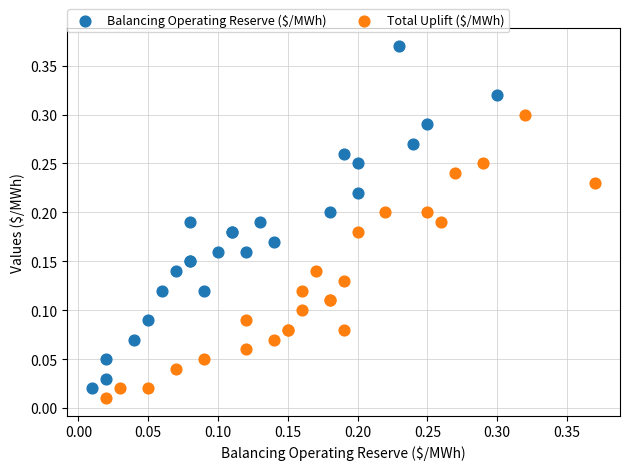

Which series reaches the maximum Y coordinate?

Balancing Operating Reserve ($/MWh)